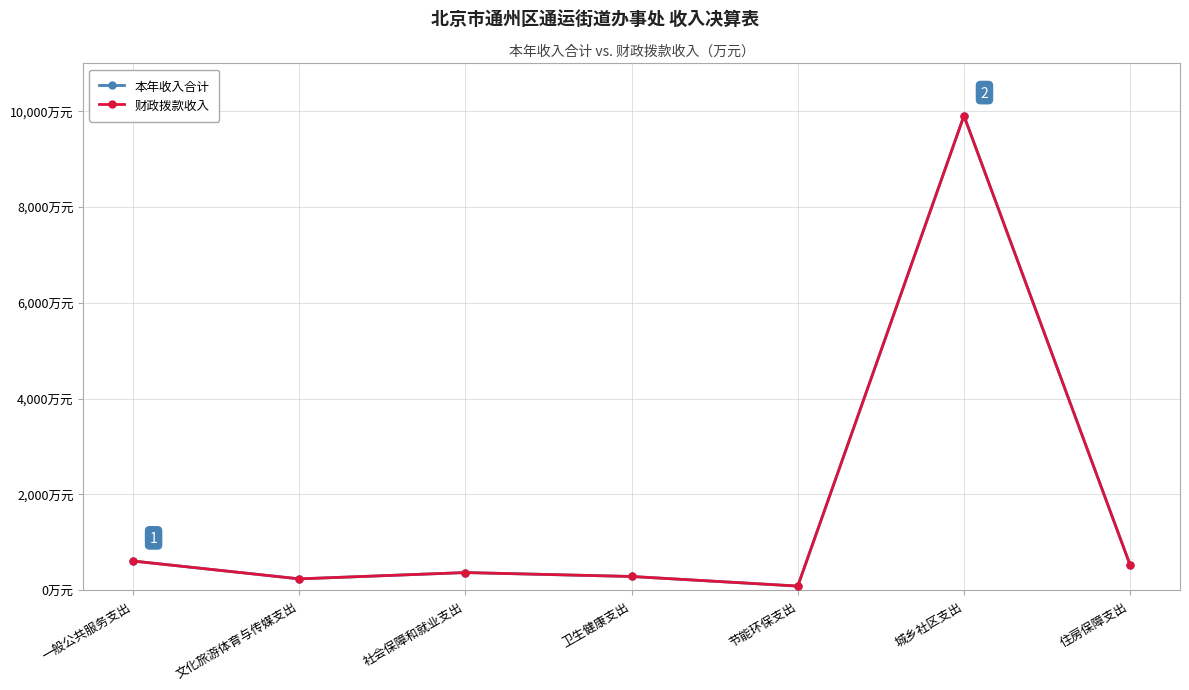

What is the maximum value for 财政拨款收入?

9905.9